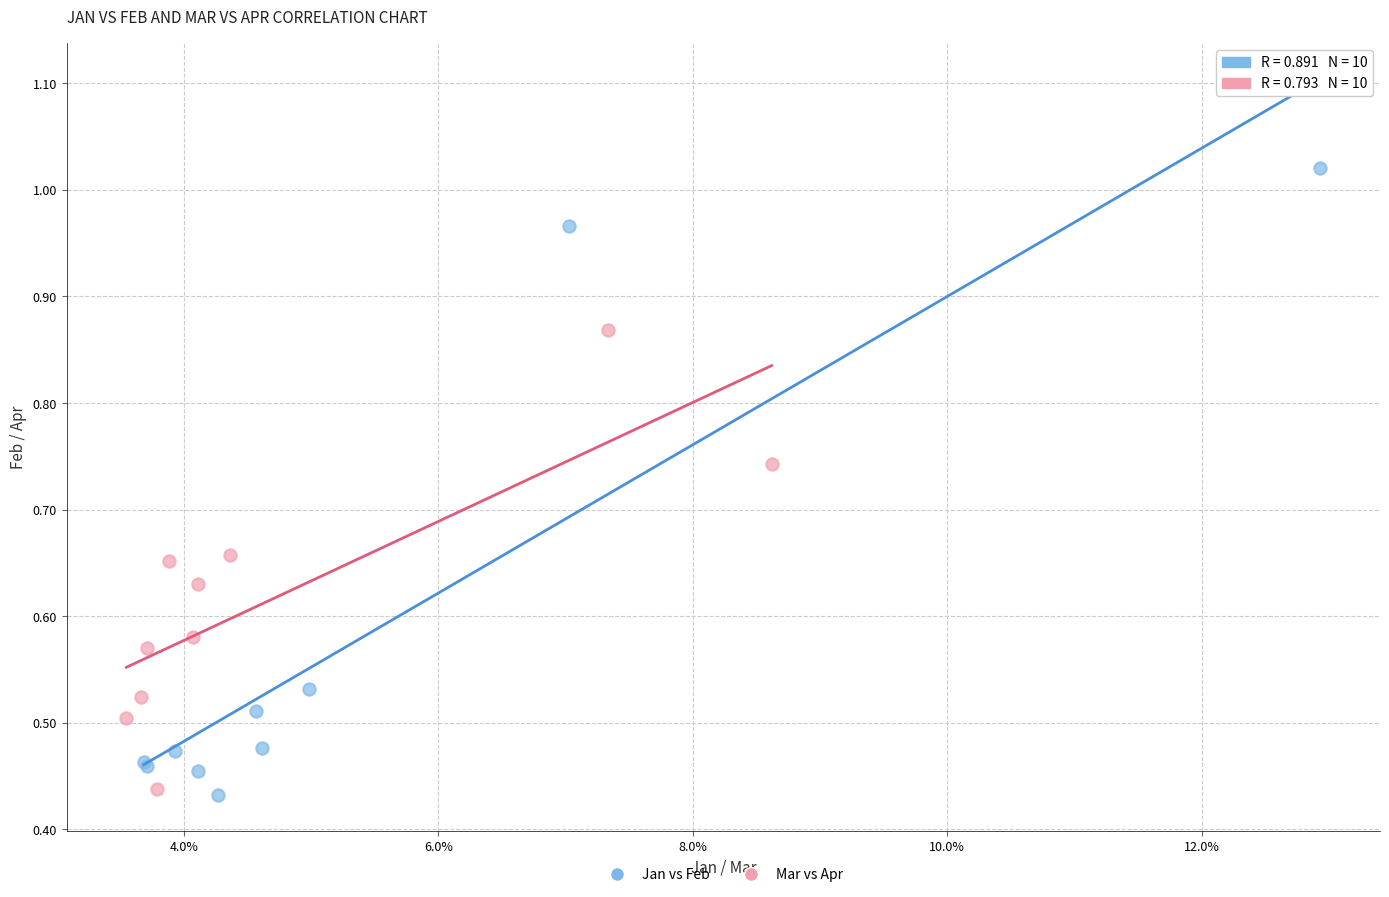

Which series has the widest spread of Y values?

Jan vs Feb